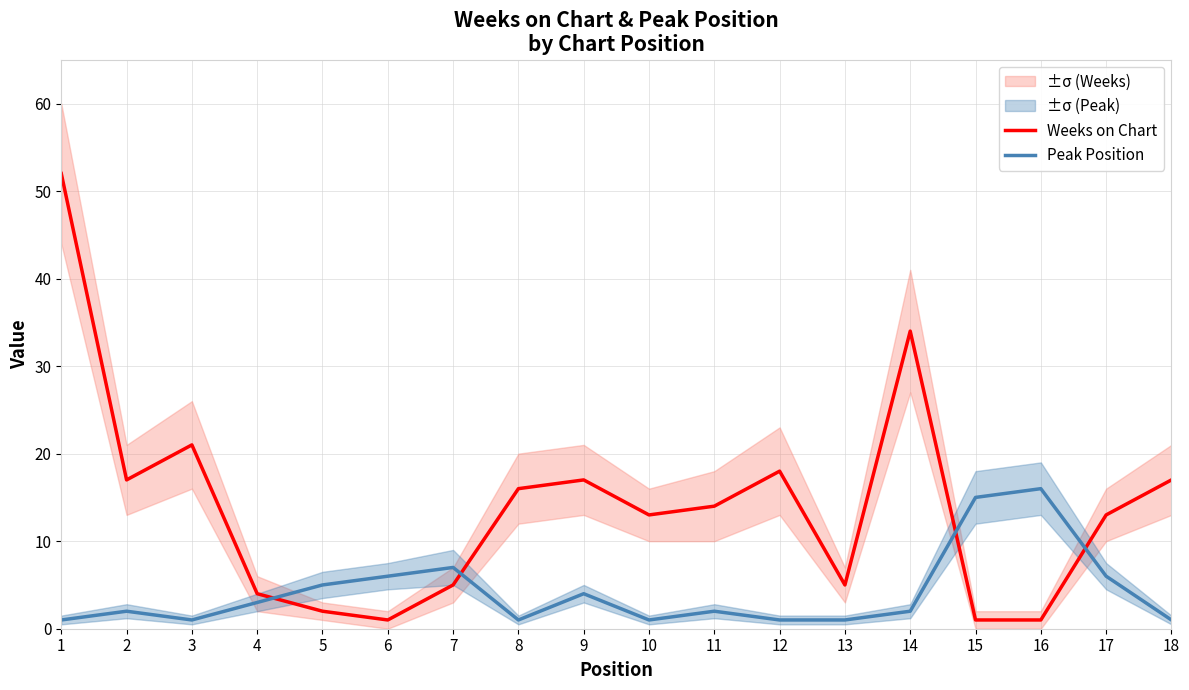

What is the spread (max minus min) of values at 1?

51